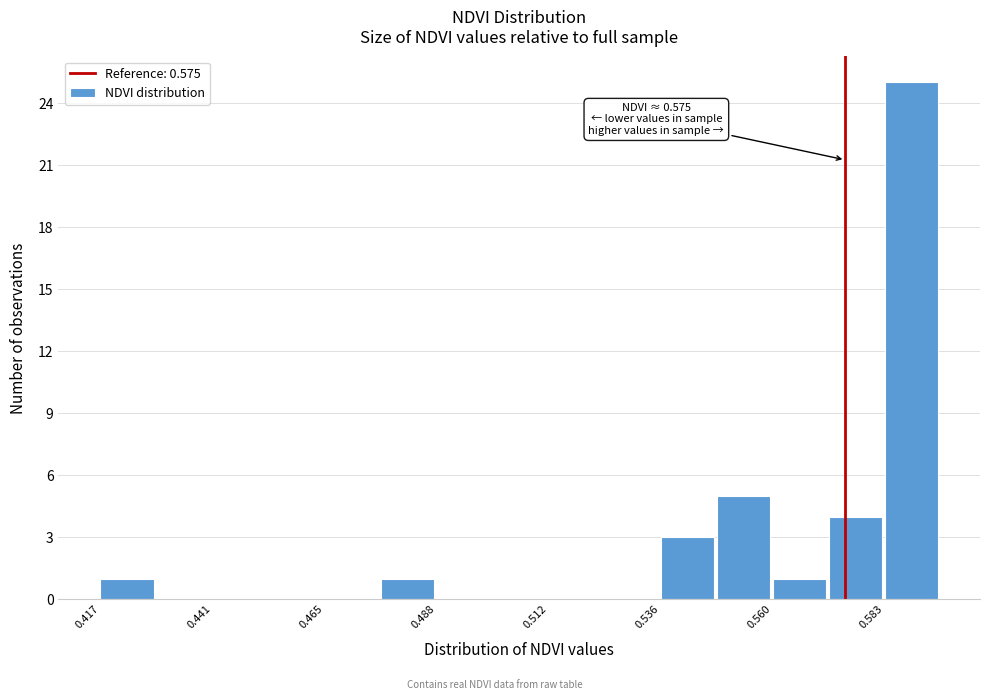

Read against the x-axis, roughly where is the centre of the tallest bar?

0.590